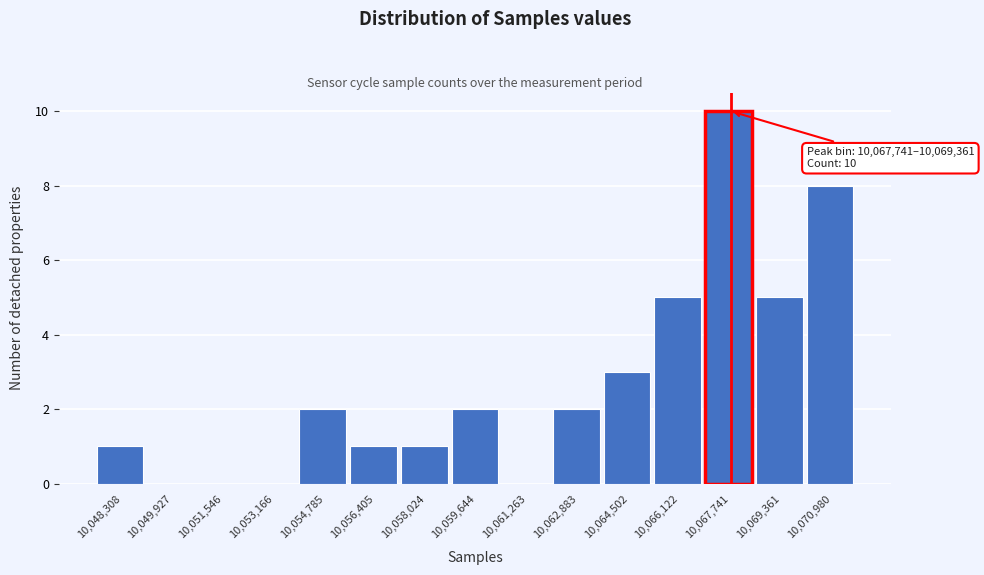

Reading left to right, transcribe all the data shown in this chart.

10,048,308=1	10,049,927=0	10,051,546=0	10,053,166=0	10,054,785=2	10,056,405=1	10,058,024=1	10,059,644=2	10,061,263=0	10,062,883=2	10,064,502=3	10,066,122=5	10,067,741=10	10,069,361=5	10,070,980=8